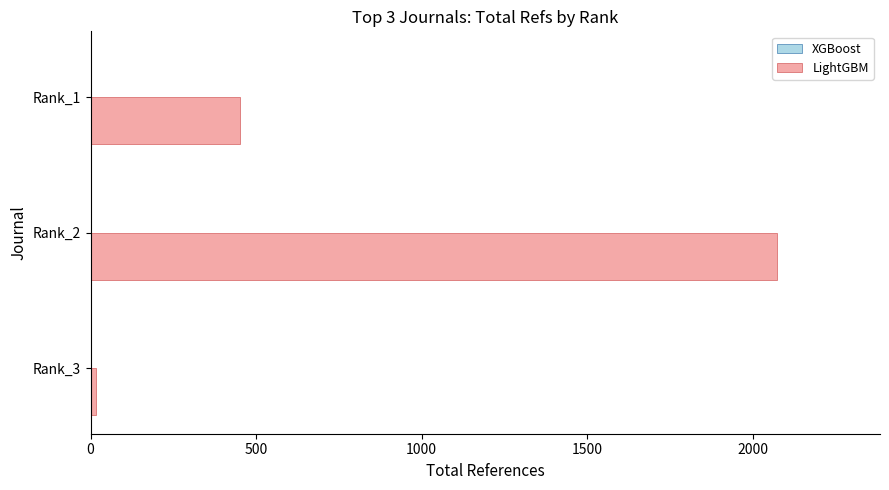

What is the difference between the maximum and minimum values?

2055